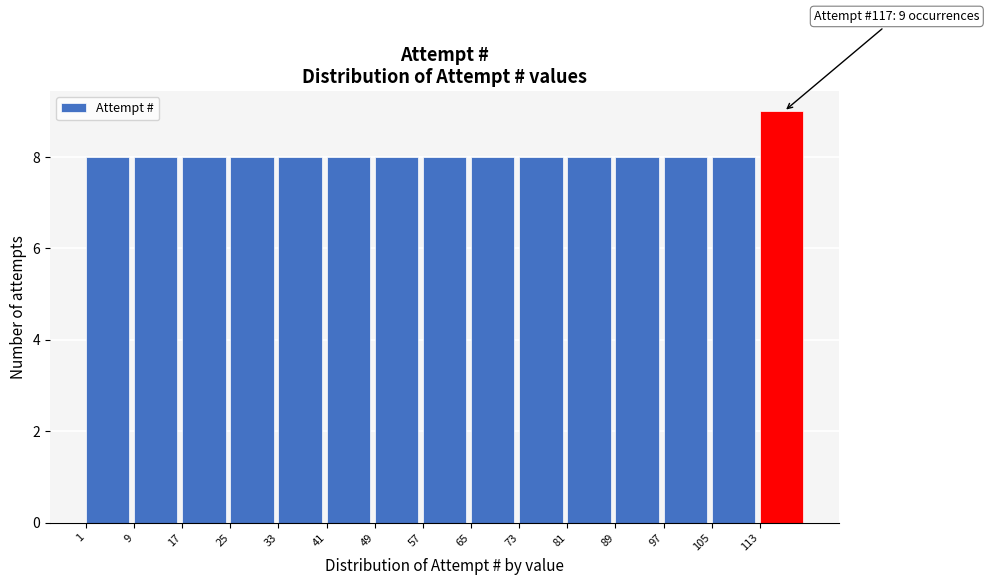

Which range on the x-axis has the tallest bar?

113 to 121